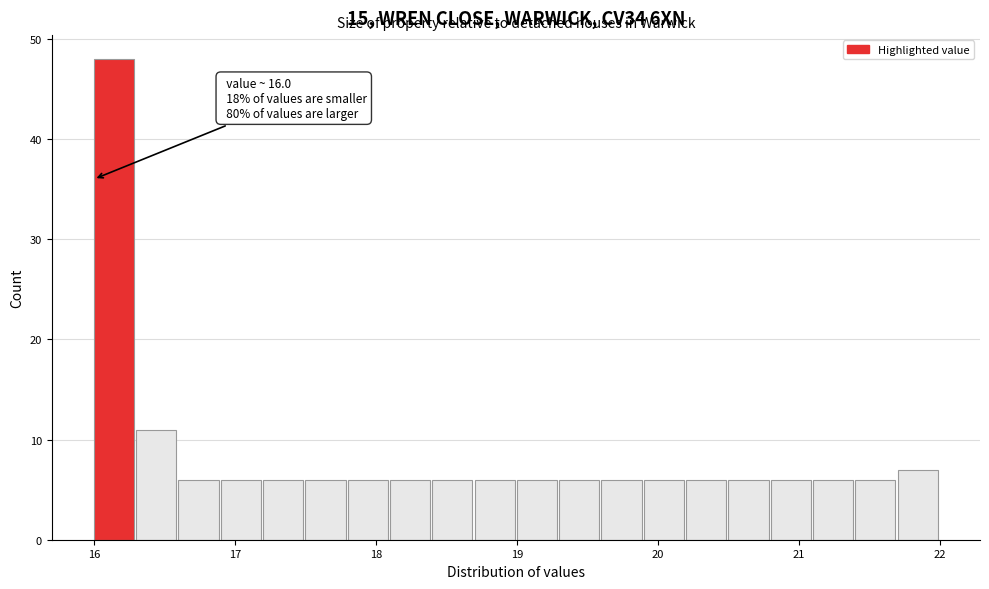

Read against the x-axis, roughly where is the centre of the tallest bar?

16.1